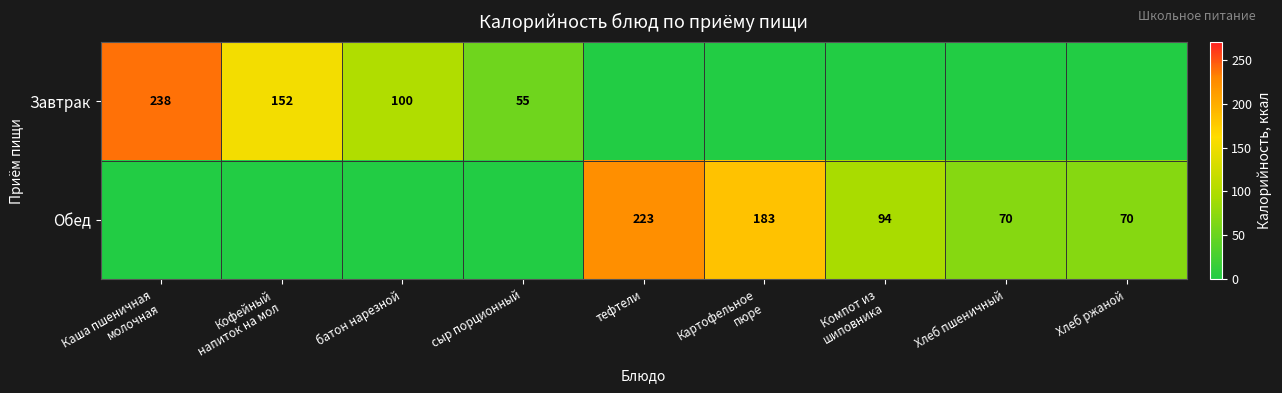

True or false: Завтрак has a value of 100 at батон нарезной.

True